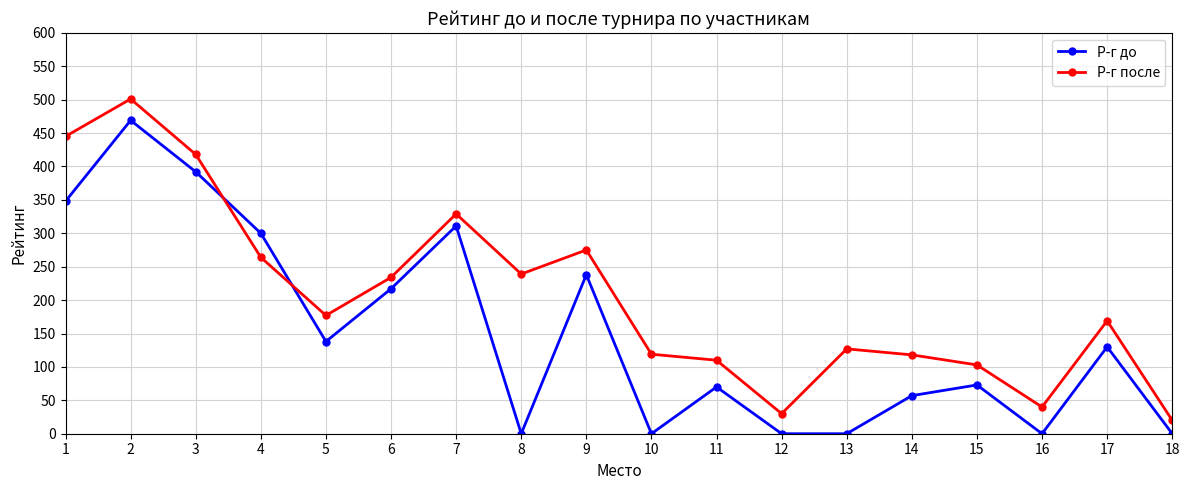

After their last crossing, which series has the higher values: Р-г после or Р-г до?

Р-г после